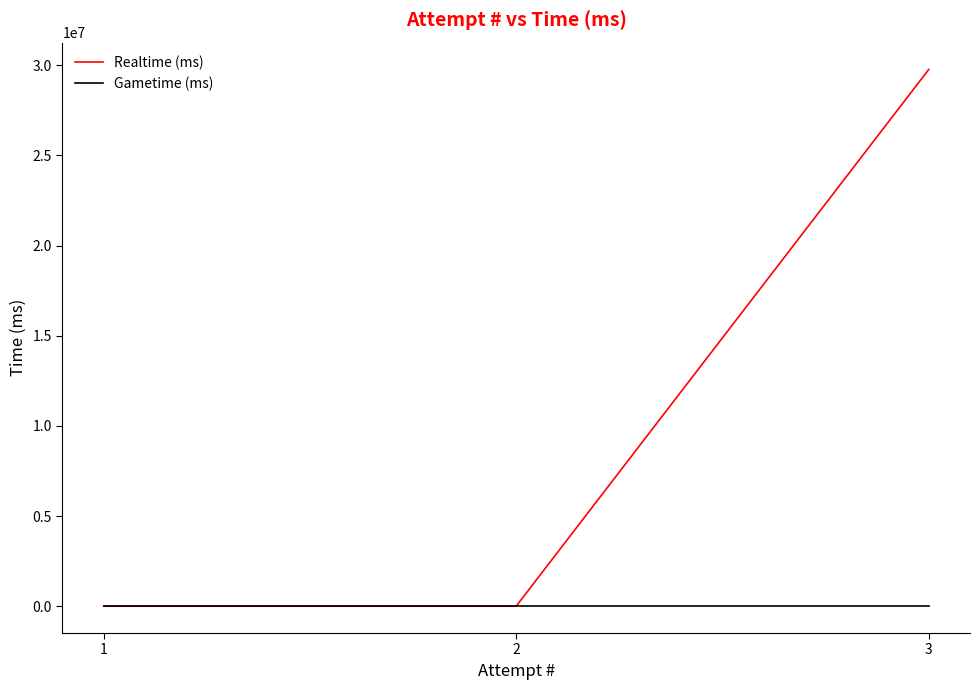

Which series has the largest range (max minus min)?

Realtime (ms)